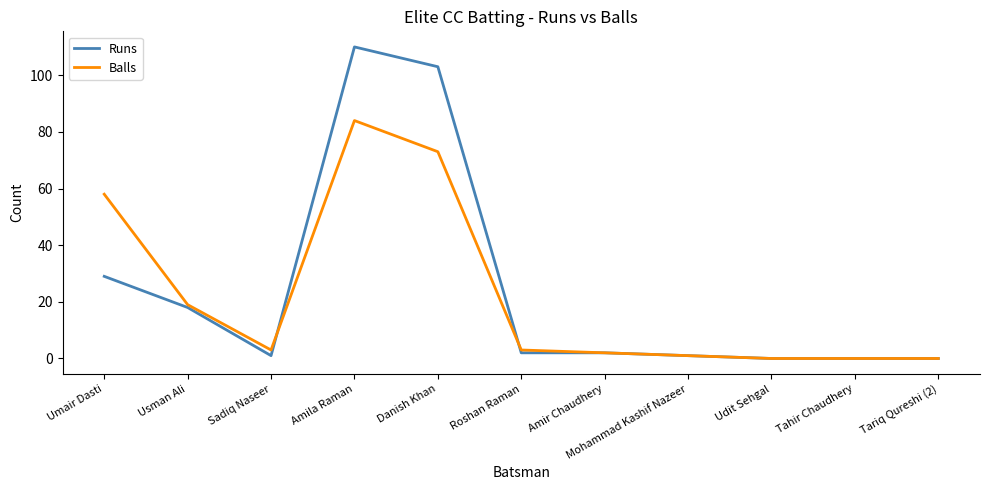

Rank the series by their maximum value, from lowest to highest.

Balls, Runs